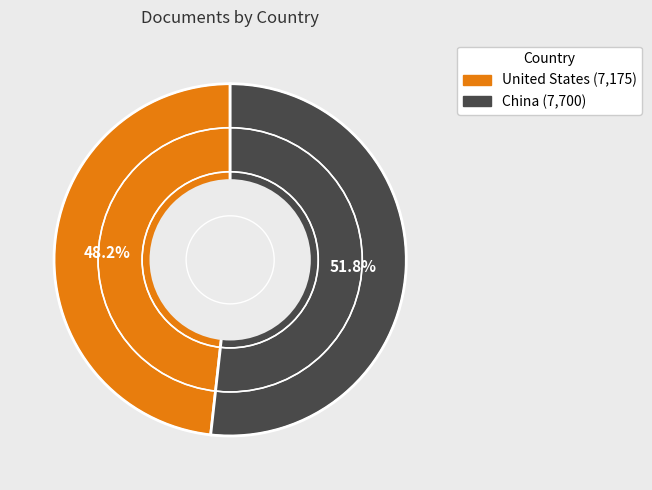

What is the majority slice?

China